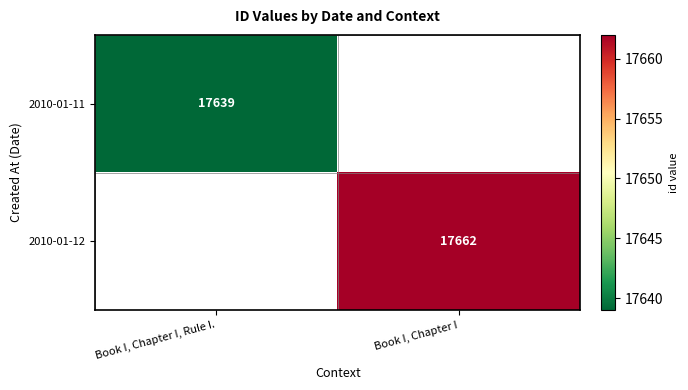

Is it true that 2010-01-12 equals 25357 at Book I, Chapter I?

False